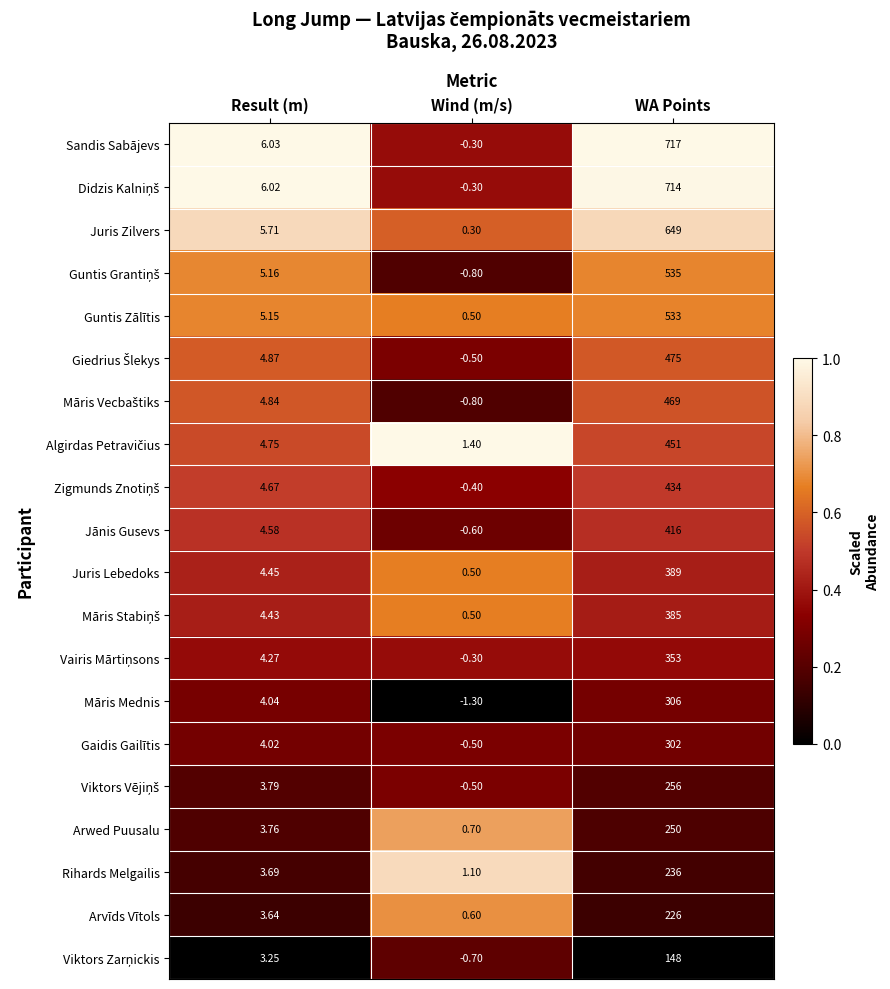

Which label corresponds to the smallest value in the chart?

Wind (m/s)